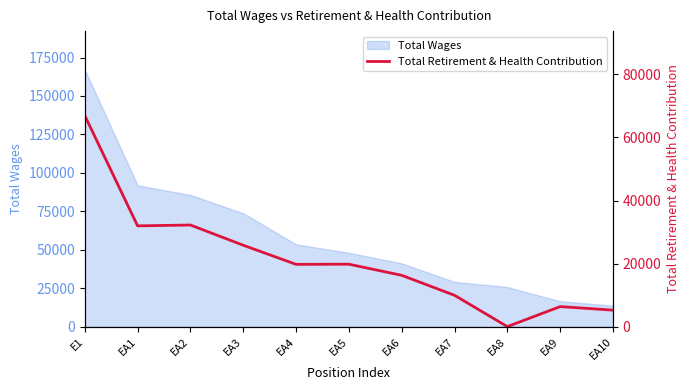

At which category does the data reach its first local peak?

EA2